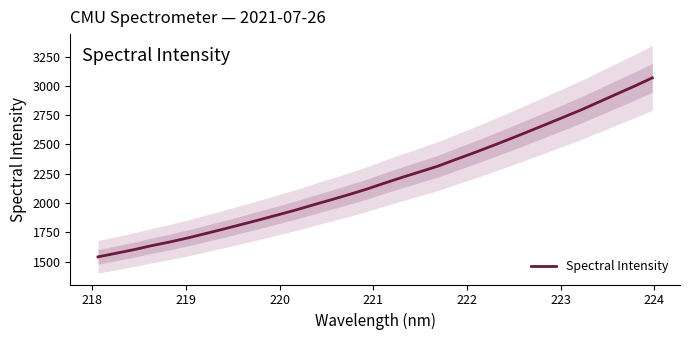

What is the sum of all values?

70408.1